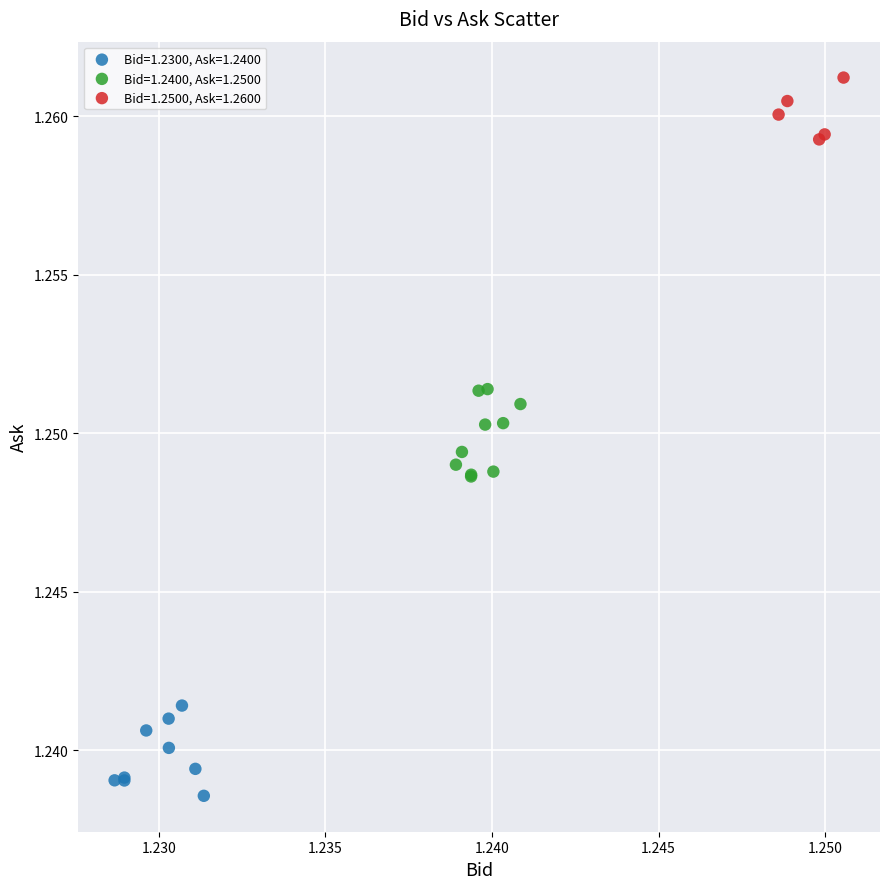

Which series contains the highest Y value?

Bid=1.2500, Ask=1.2600